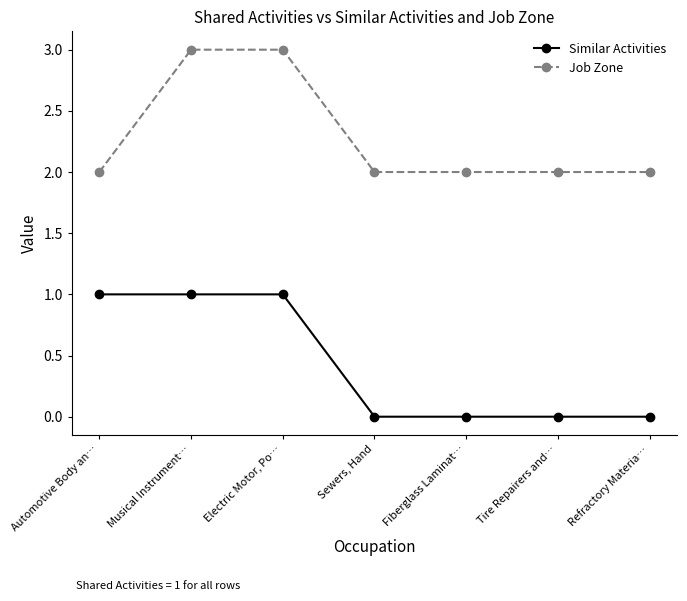

At Tire Repairers and…, list the series in order from smallest to largest.

Similar Activities, Job Zone